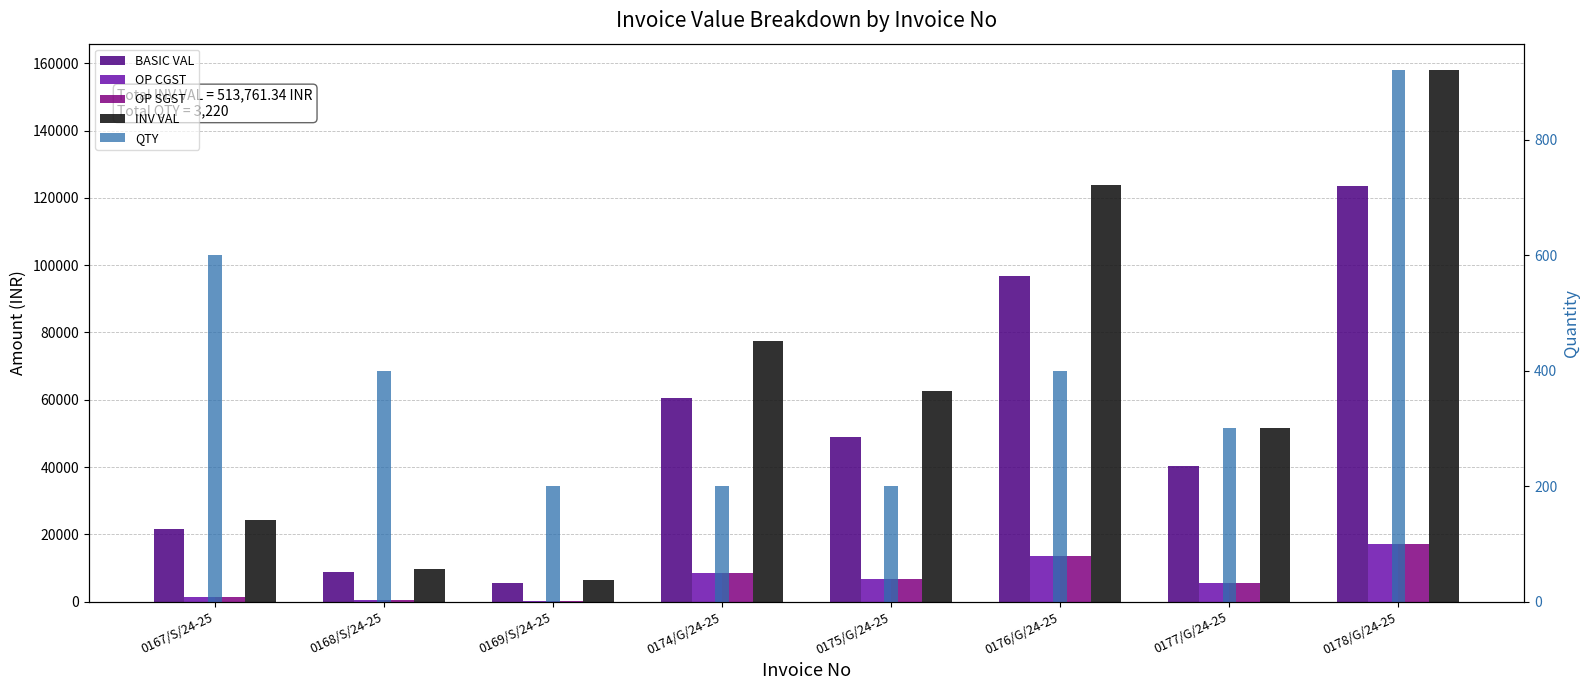

How many data points does each series have?

8